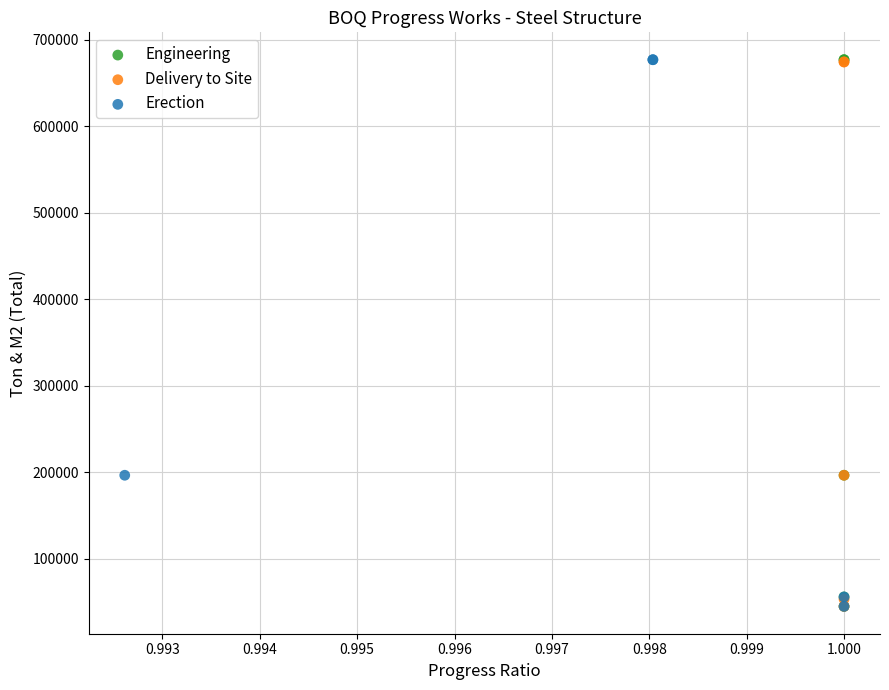

What are all the series names shown in the legend?

Engineering, Delivery to Site, Erection